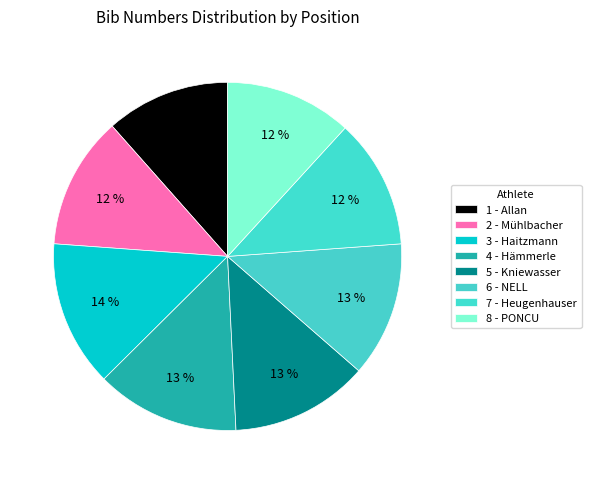

What percentage is the 4 - Hämmerle slice, to the nearest percent?

13%